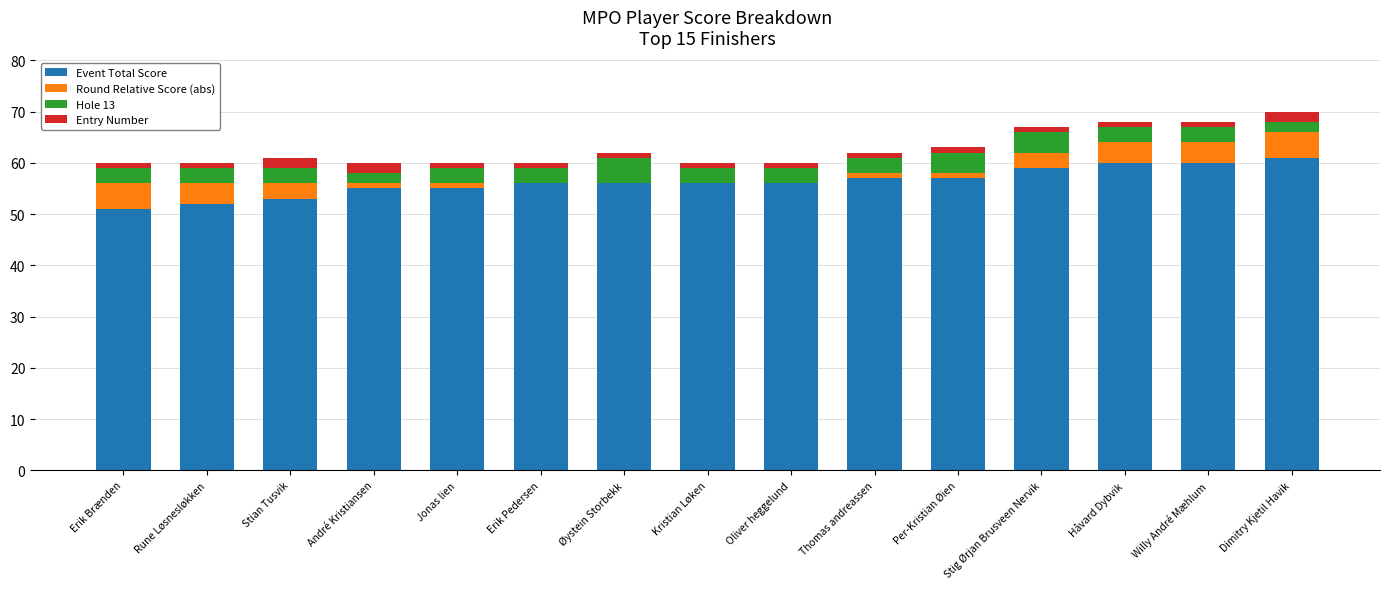

Is it true that Event Total Score equals 57 at Per-Kristian Øien?

True